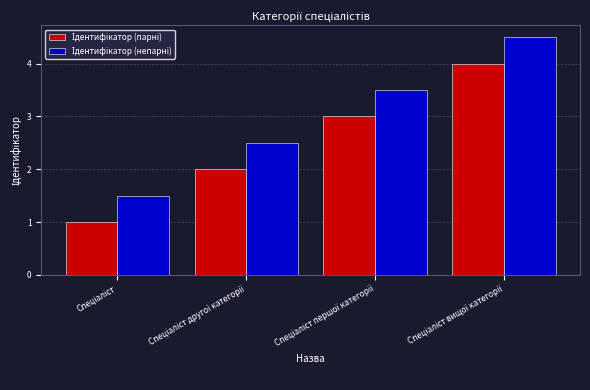

What is the maximum value shown in the chart?

4.5